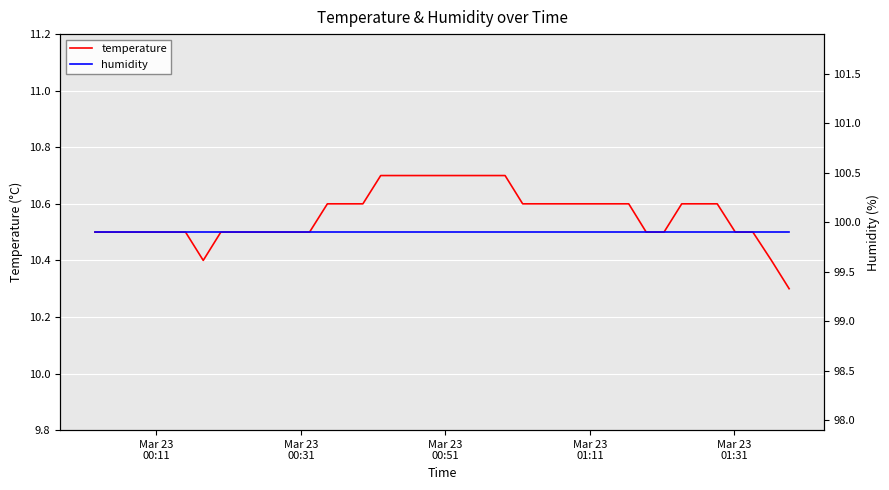

What is the highest value of the temperature series?

10.7